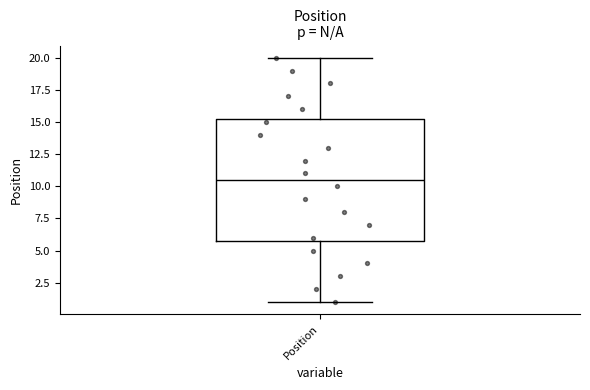

Read this box plot against the y-axis: the position of the median line, the range covered by the box, and the ends of both whiskers. The values are not printed on the chart, so give them approximately, as read against the axis.

median 10.5, box 6.0 to 15.5, whiskers 1.0 to 20.0